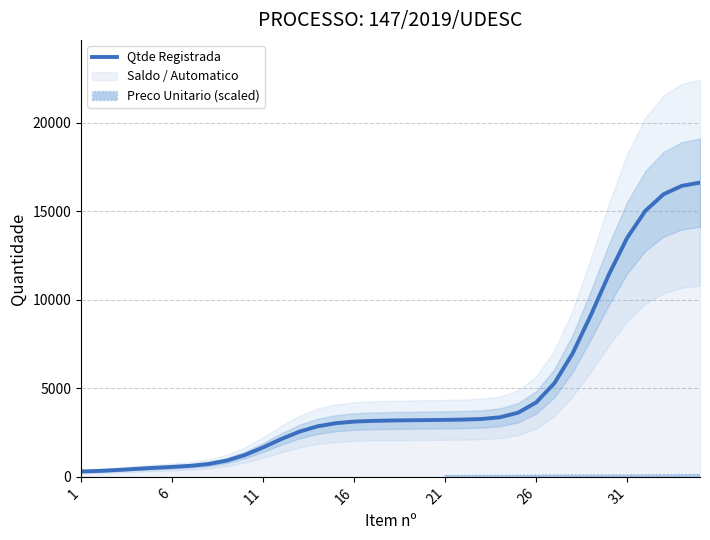

The value of Qtde Registrada at 16 is 4241.2. True or false?

False